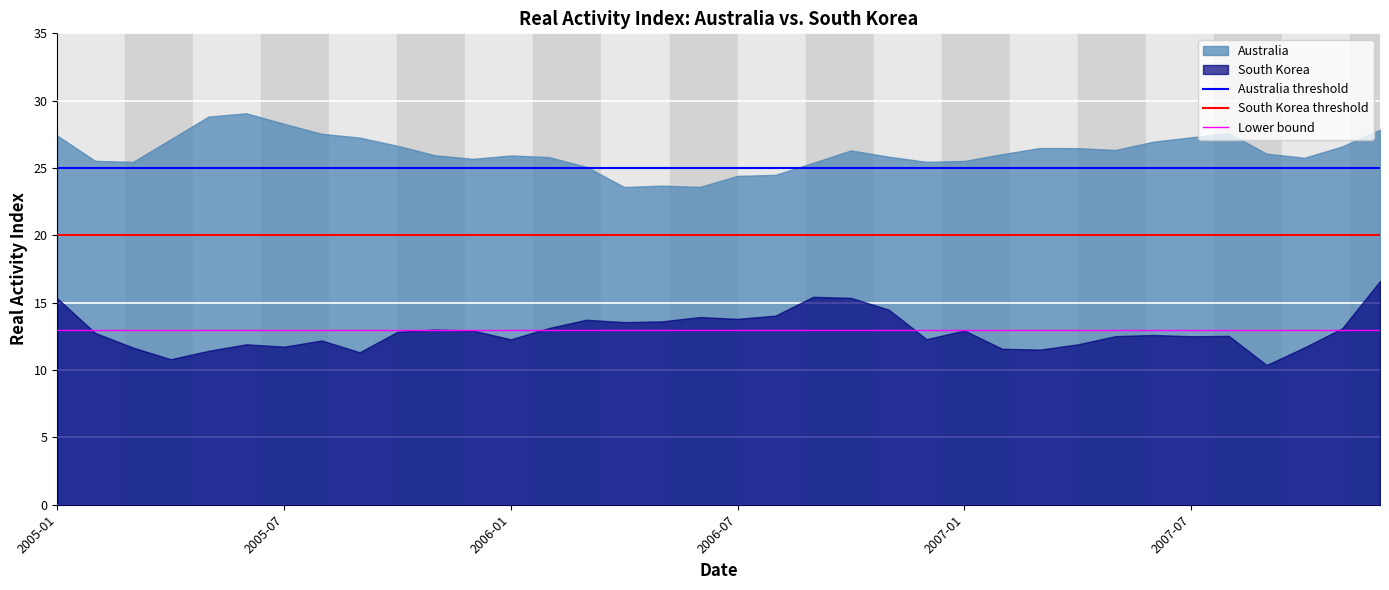

Is it true that Australia threshold equals 12 at 2005-01?

False